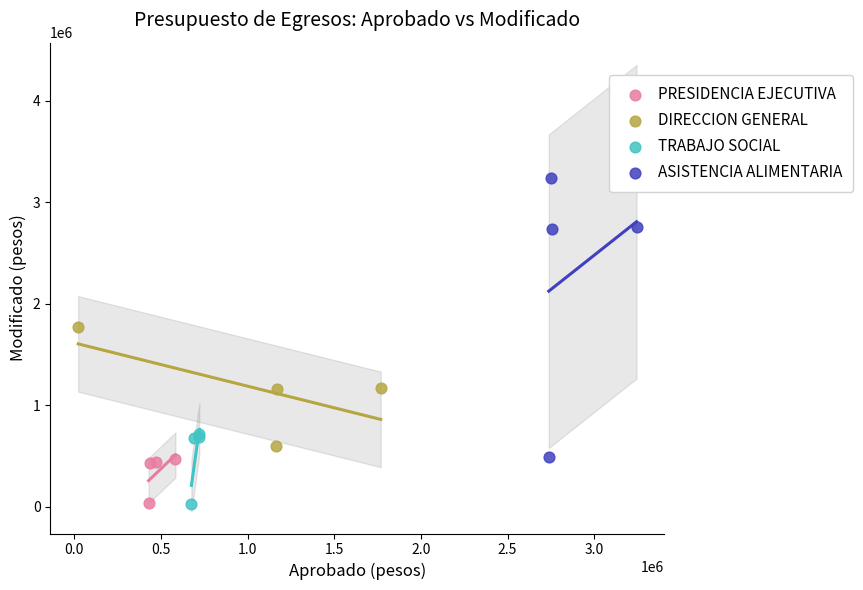

Which series has the widest spread of Y values?

ASISTENCIA ALIMENTARIA